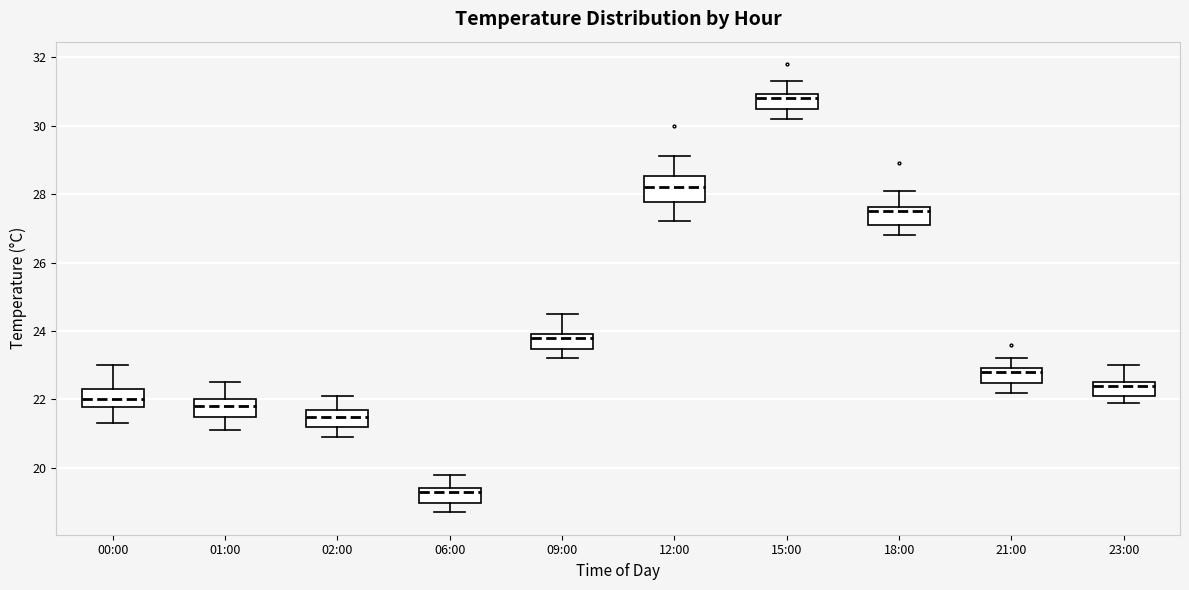

Which box is the tallest, from its lower edge to its upper edge?

12:00